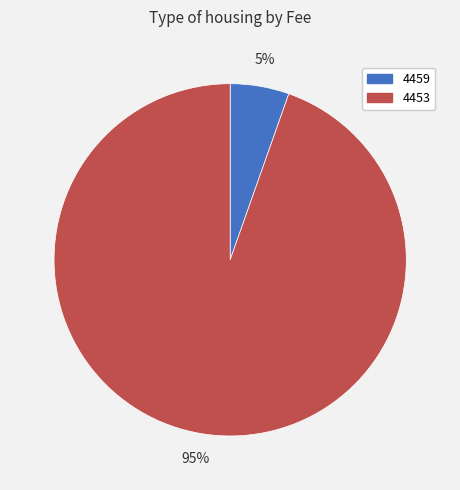

To the nearest percent, what portion does 4453 represent?

95%